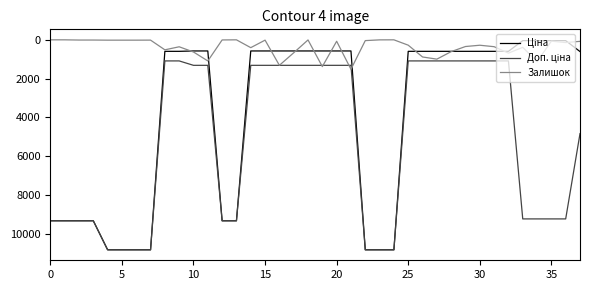

How many lines are shown in the chart?

3